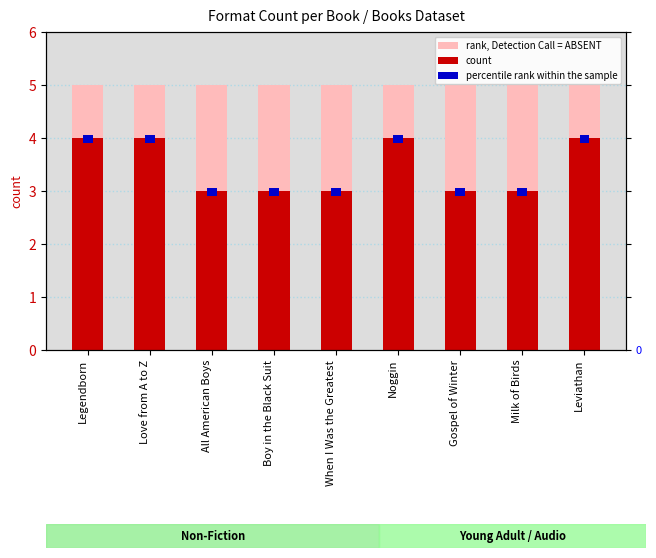

Which series has the largest total across all categories?

rank, Detection Call = ABSENT